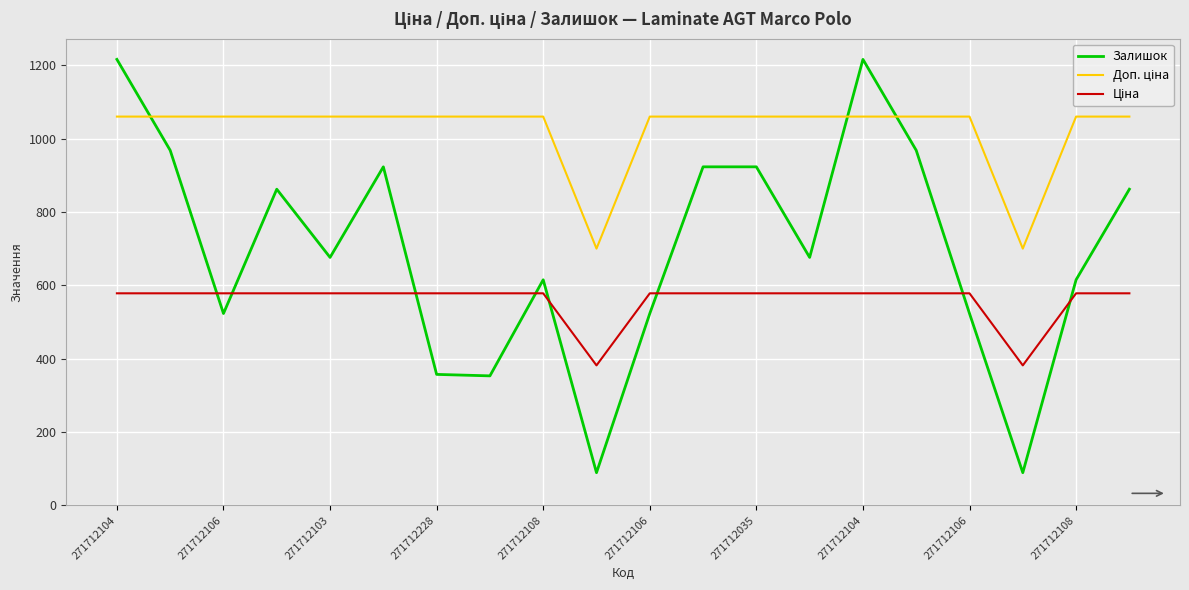

Which series has the widest spread of values?

Залишок